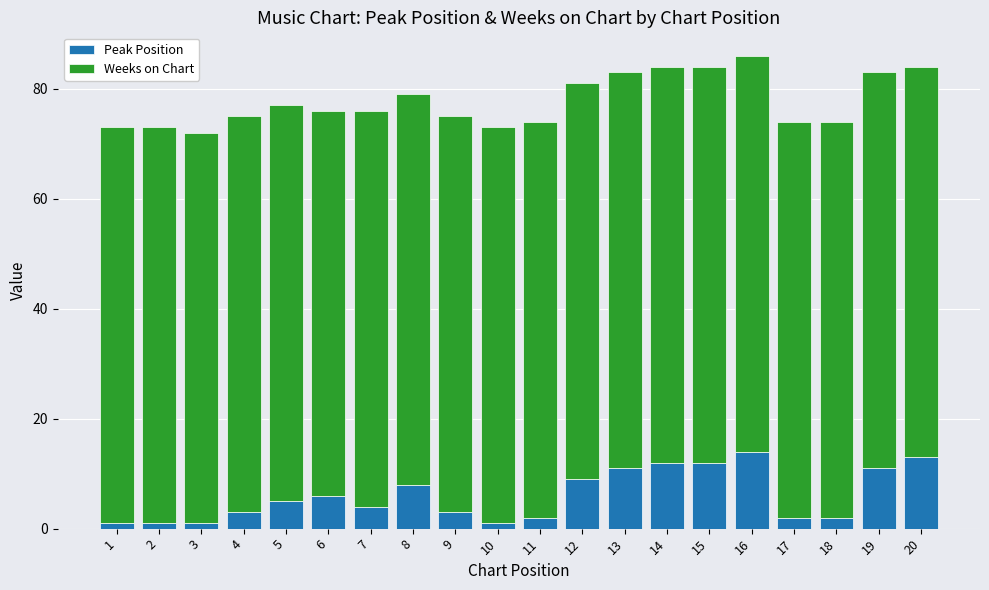

The Peak Position series shows 9 at 12. True or false?

True